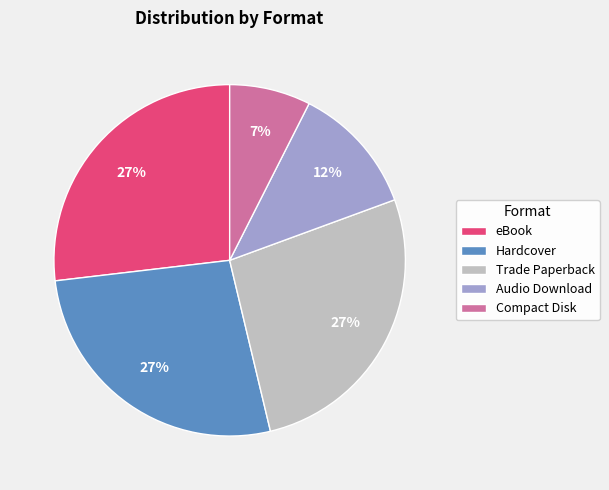

Approximately how many times larger is the value at Trade Paperback compared to Audio Download?

2.2